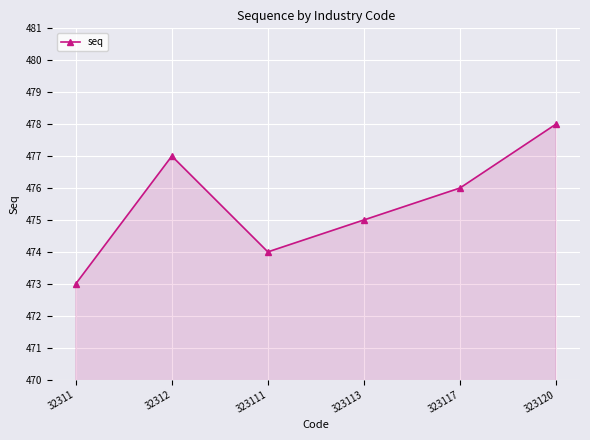

At which label is the value closest to 475?

323113